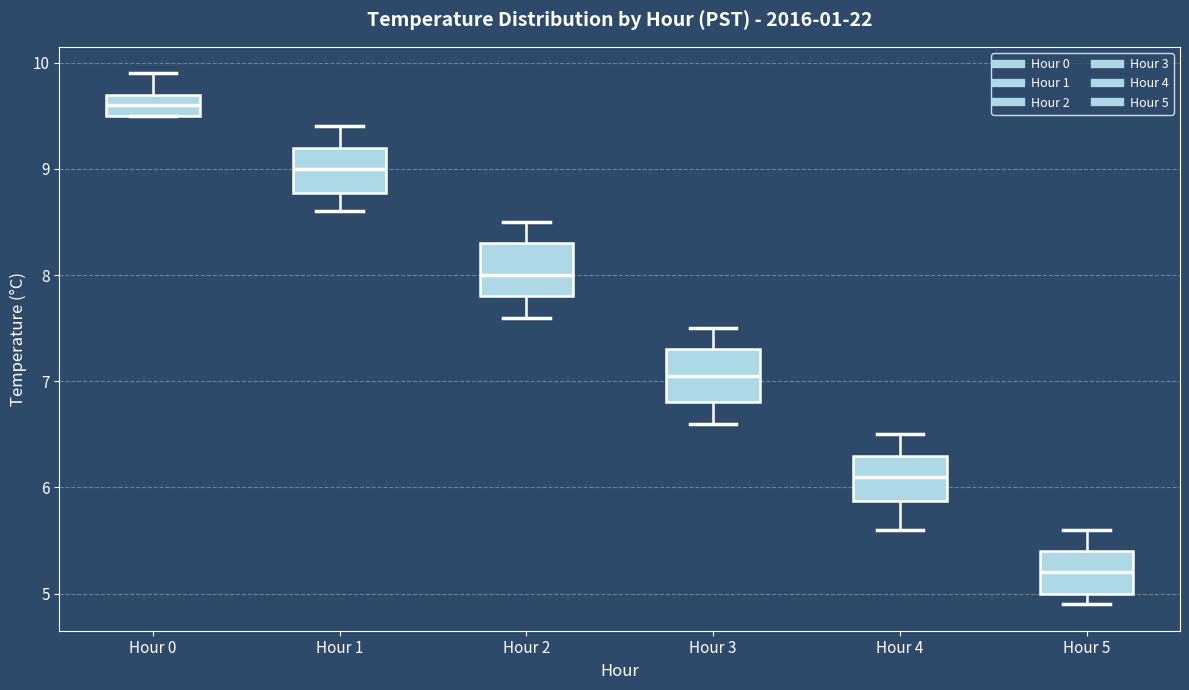

Reading left to right, transcribe this box plot: for each box, give where its median line is, the range the box spans, and where its two whiskers end, as read against the y-axis. The values are not printed on the chart, so give them approximately, as read against the axis.

Hour 0: median 9.6, box 9.5 to 9.7, whiskers 9.5 to 9.9
Hour 1: median 9.0, box 8.8 to 9.2, whiskers 8.6 to 9.4
Hour 2: median 8.0, box 7.8 to 8.3, whiskers 7.6 to 8.5
Hour 3: median 7.1, box 6.8 to 7.3, whiskers 6.6 to 7.5
Hour 4: median 6.1, box 5.9 to 6.3, whiskers 5.6 to 6.5
Hour 5: median 5.2, box 5.0 to 5.4, whiskers 4.9 to 5.6